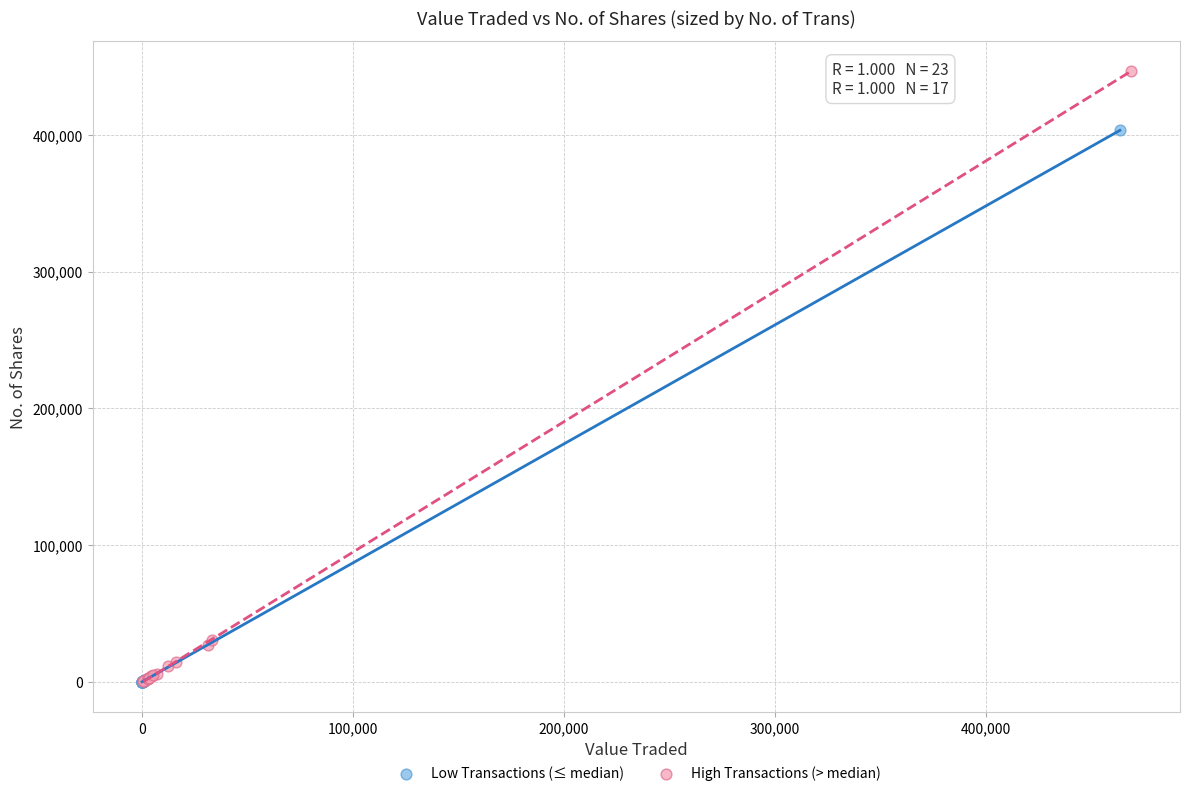

Which series has the largest Y range (max minus min)?

High Transactions (> median)